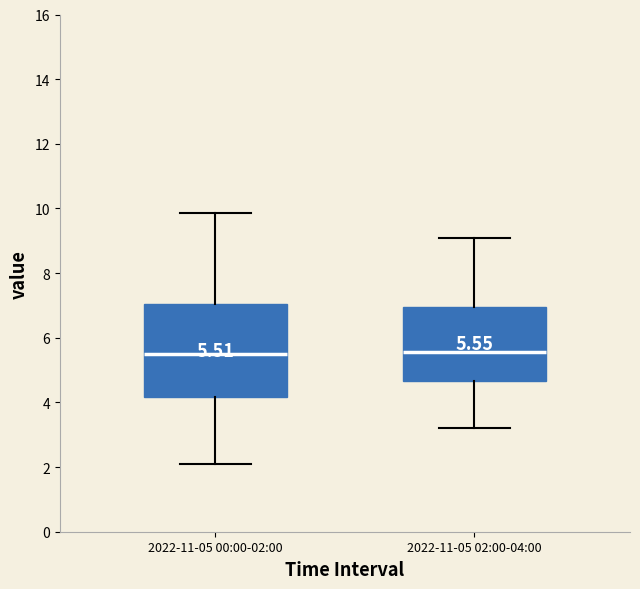

Comparing the boxes themselves (not the whiskers), which one is the tallest?

2022-11-05 00:00-02:00